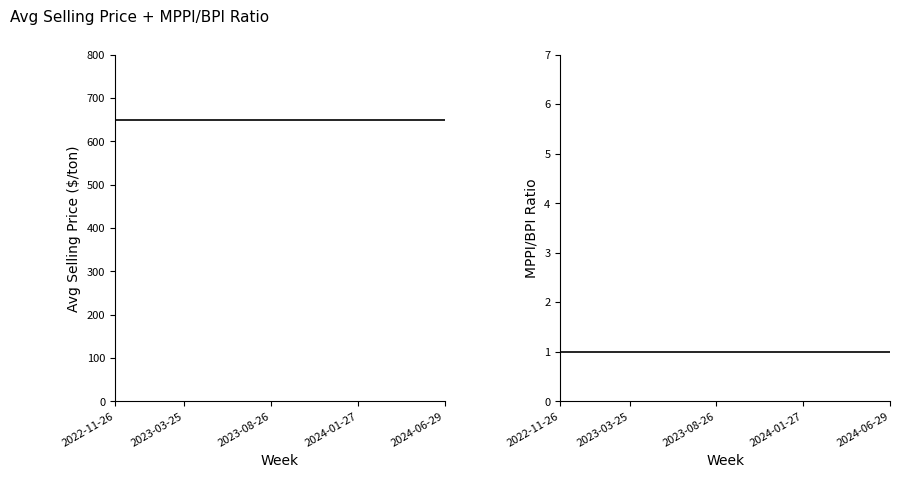

At which category is the sum across all series the highest?

2022-11-26